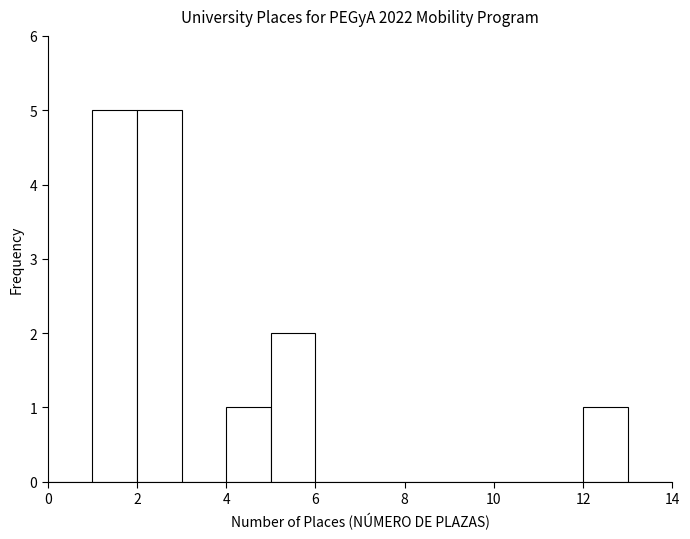

Reading left to right, list every bar in this chart as the range it spans on the x-axis followed by its height. The values are not printed on the chart, so give them approximately, as read against the axis.

0 to 1: 0
1 to 2: 5
2 to 3: 5
3 to 4: 0
4 to 5: 1
5 to 6: 2
6 to 7: 0
7 to 8: 0
8 to 9: 0
9 to 10: 0
10 to 11: 0
11 to 12: 0
12 to 13: 1
13 to 14: 0